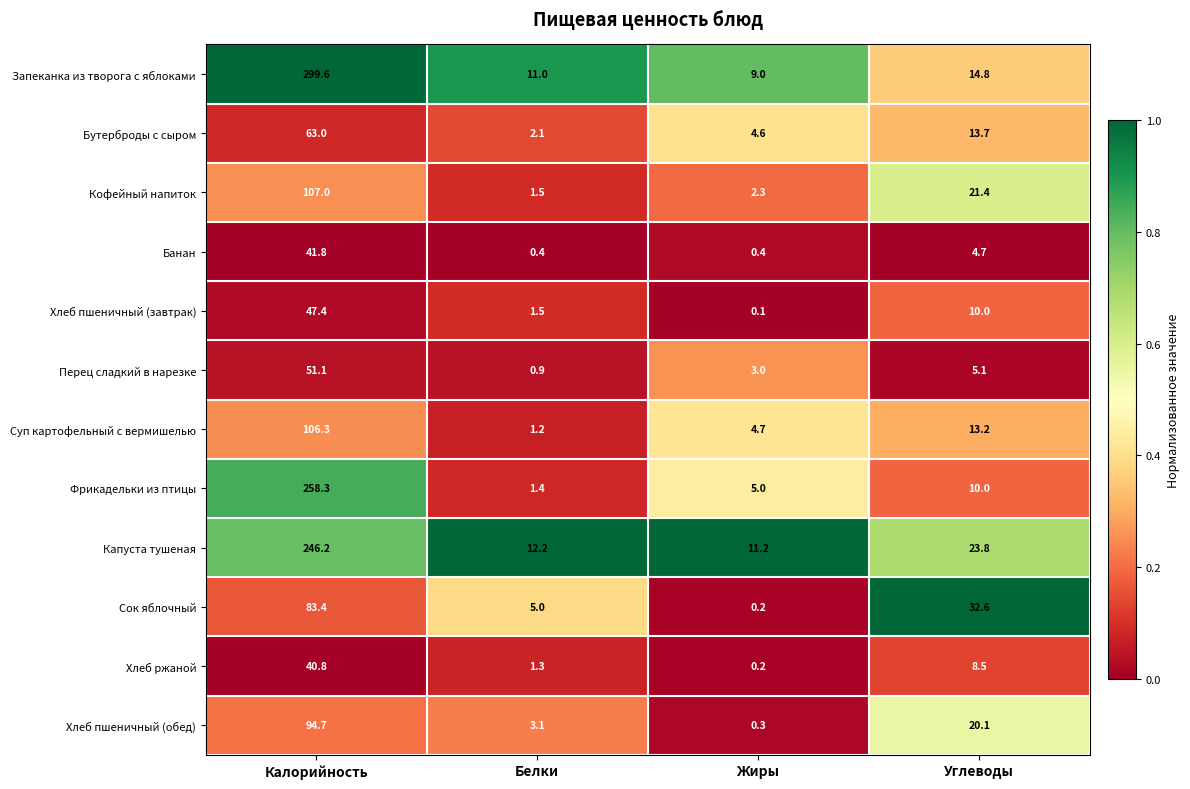

Which series has the widest spread of values?

Запеканка из творога с яблоками